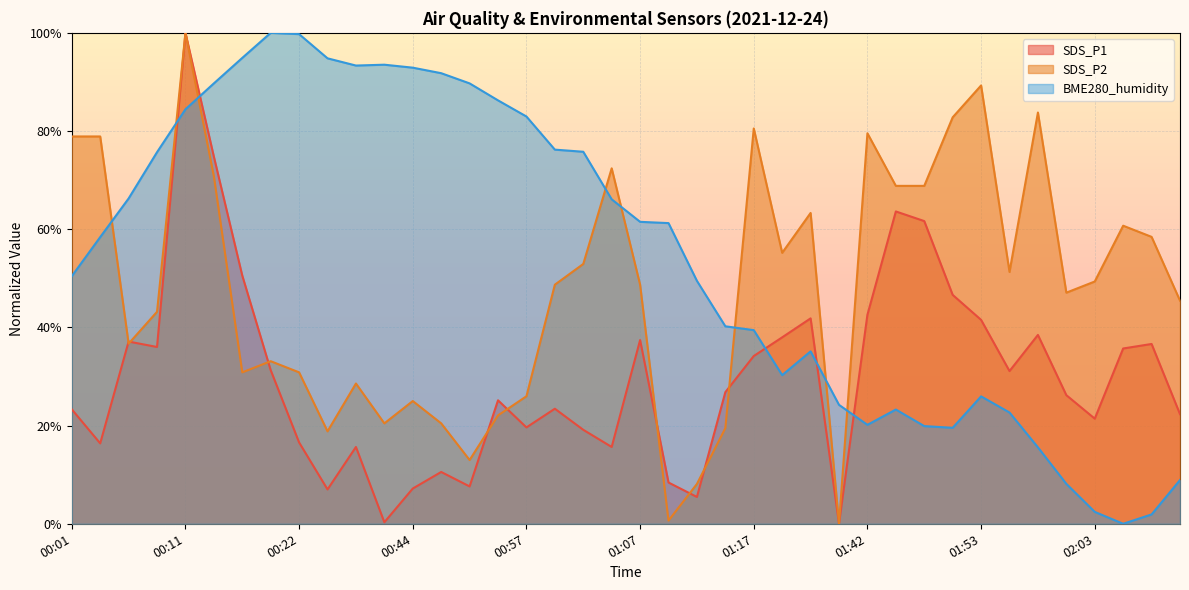

What are all the series names shown in the legend?

SDS_P1, SDS_P2, BME280_humidity